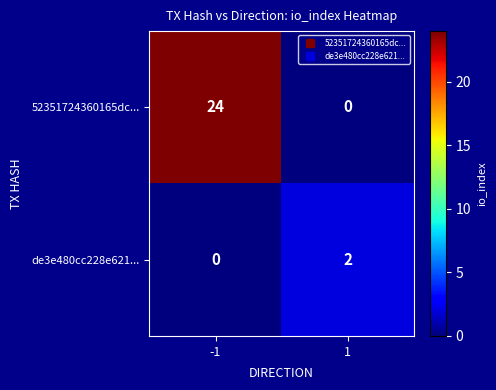

Which series changed the most between -1 and 1?

52351724360165dc...